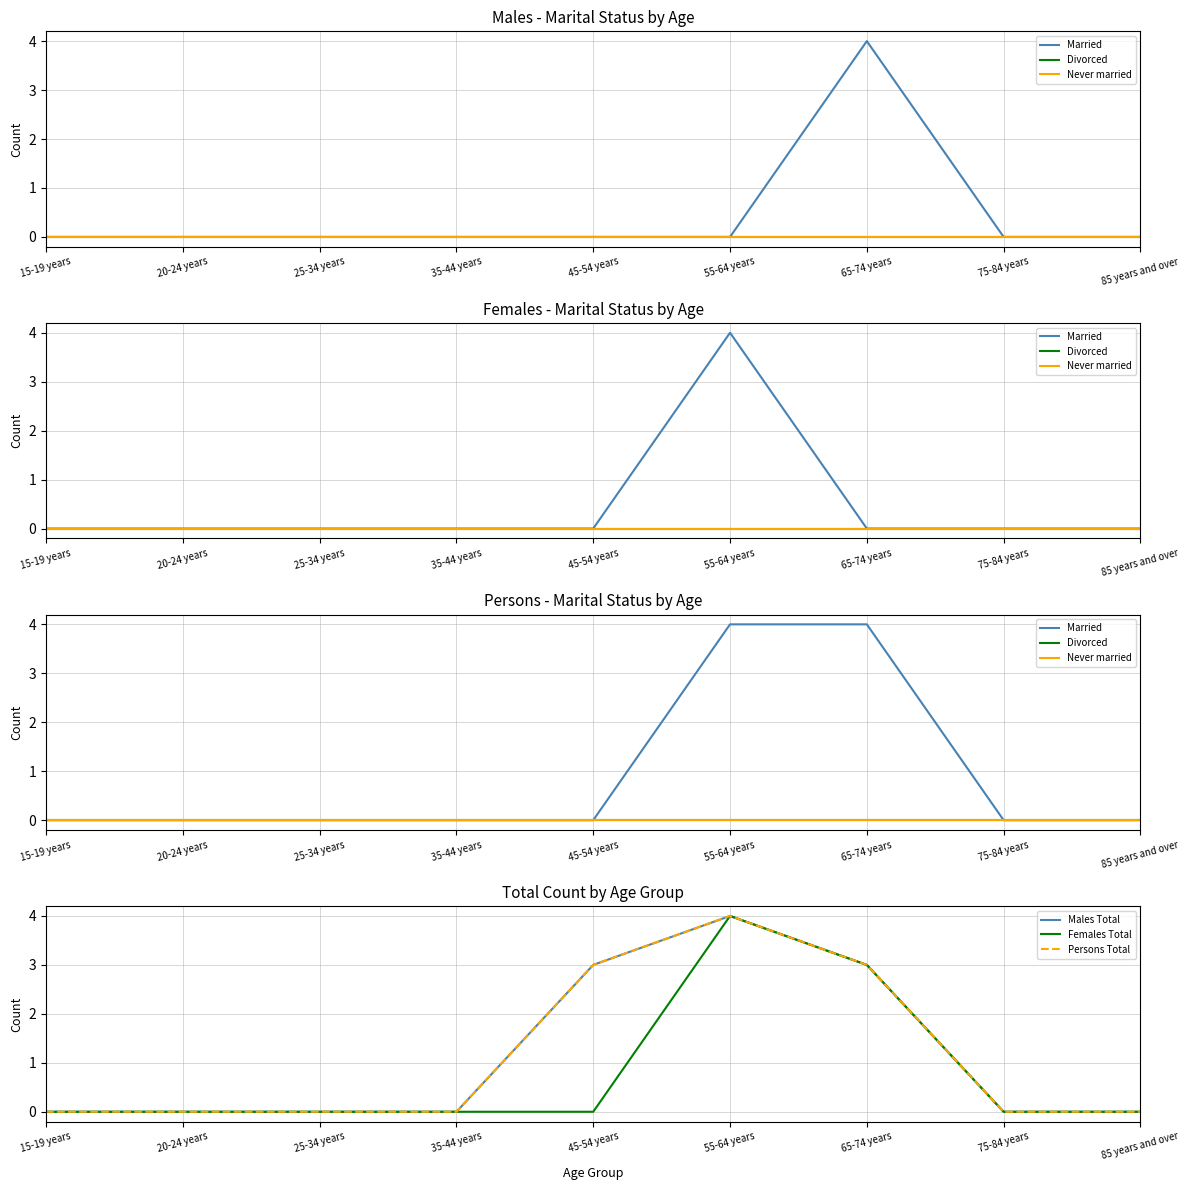

What is the value of the Females Total point at the 7th from the left?

3